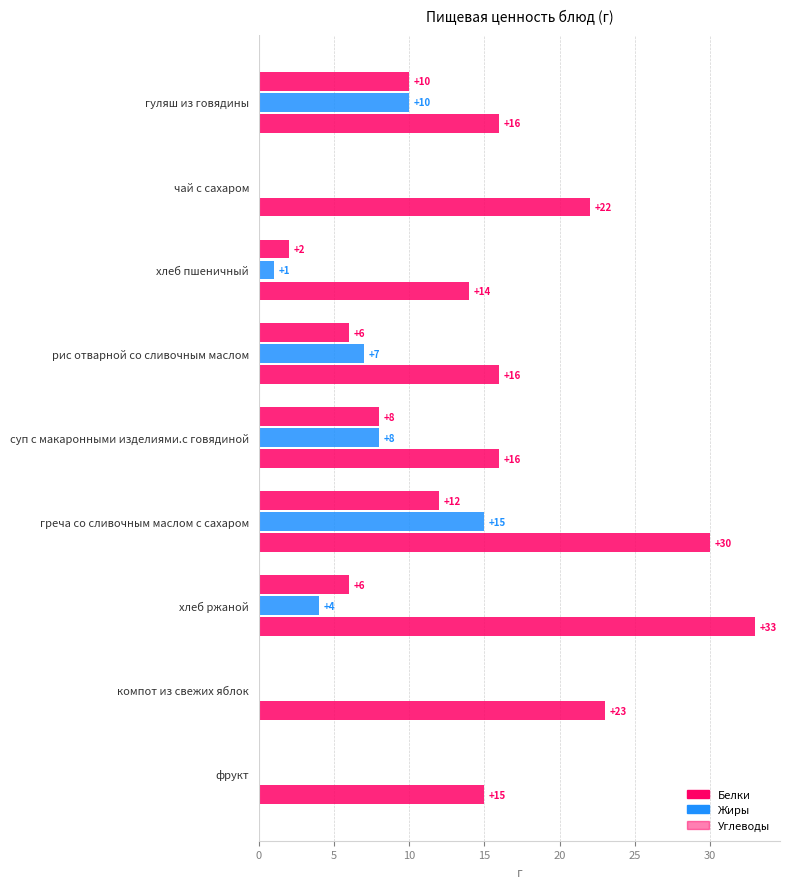

How many series are shown in this chart?

3